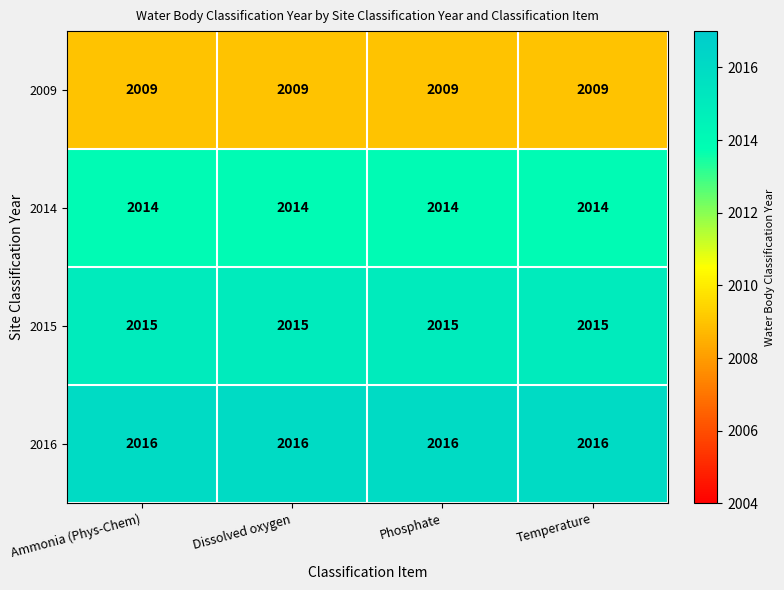

What is the difference between the highest and lowest values at Temperature?

7